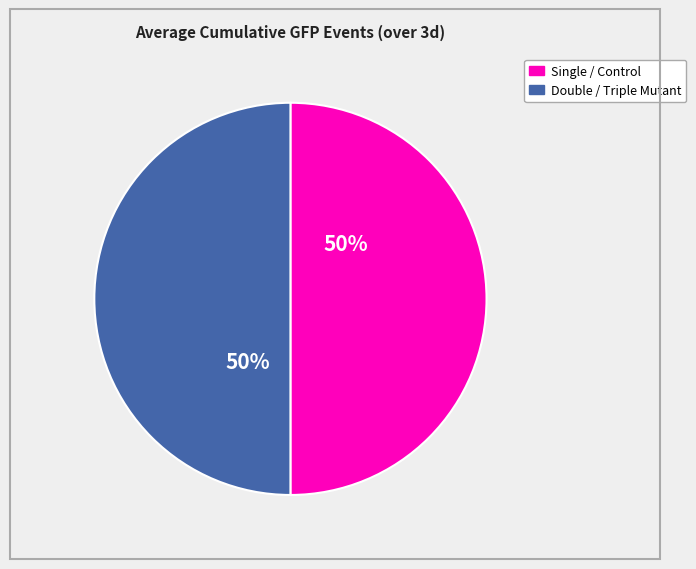

To the nearest percent, what is the average slice percentage?

50%